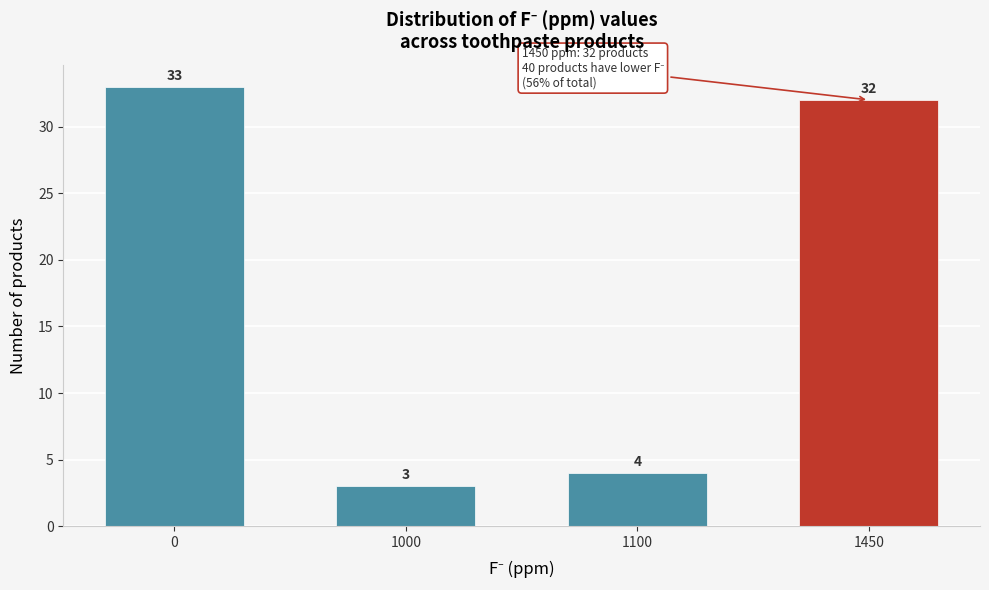

Reading left to right, transcribe all the data shown in this chart.

33	3	4	32